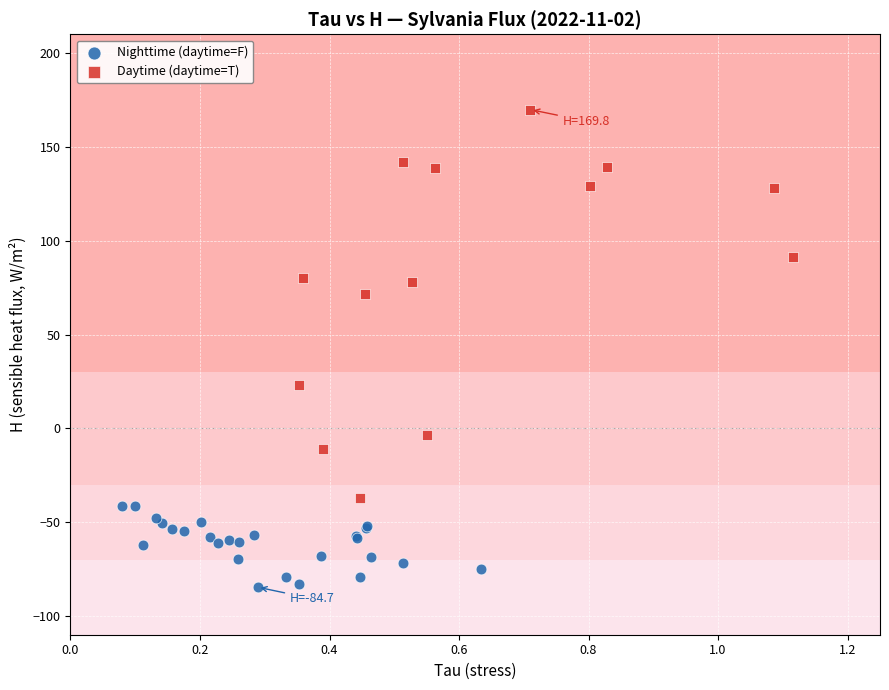

Which series reaches the maximum Y coordinate?

Daytime (daytime=T)